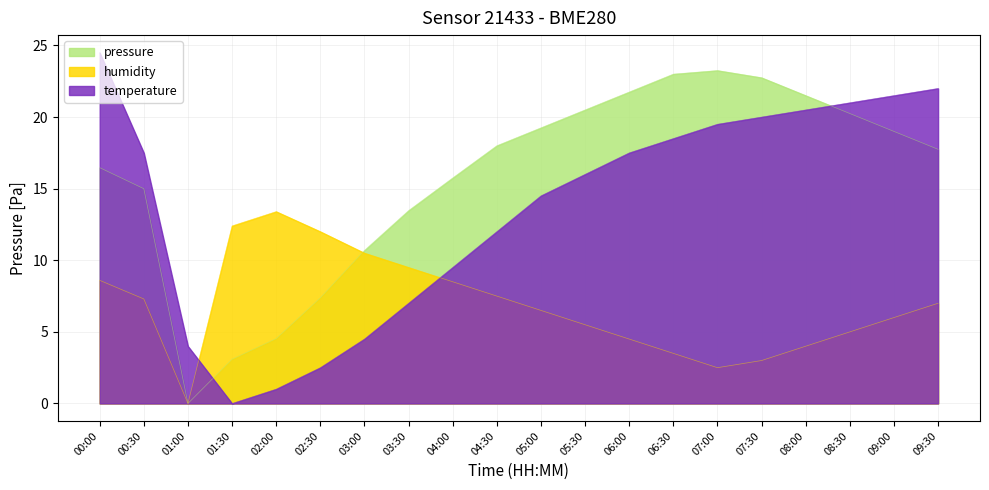

How many times do pressure and humidity cross each other?

1